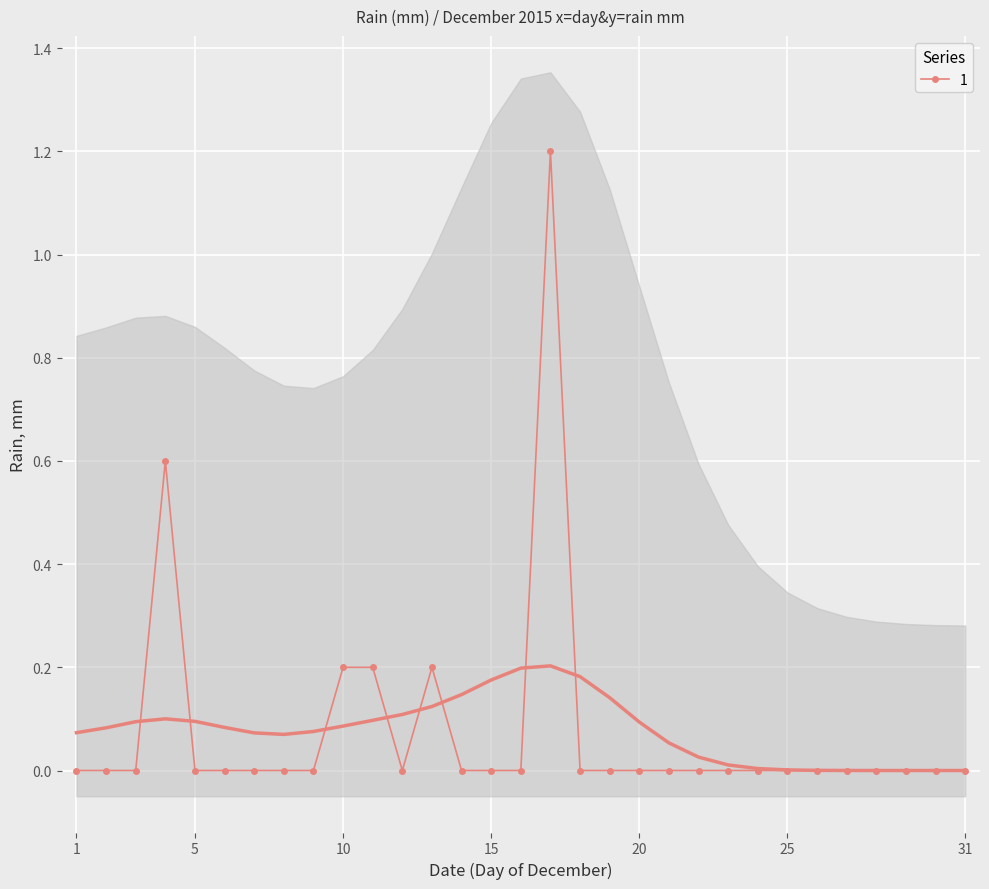

How many data points does each series have?

31